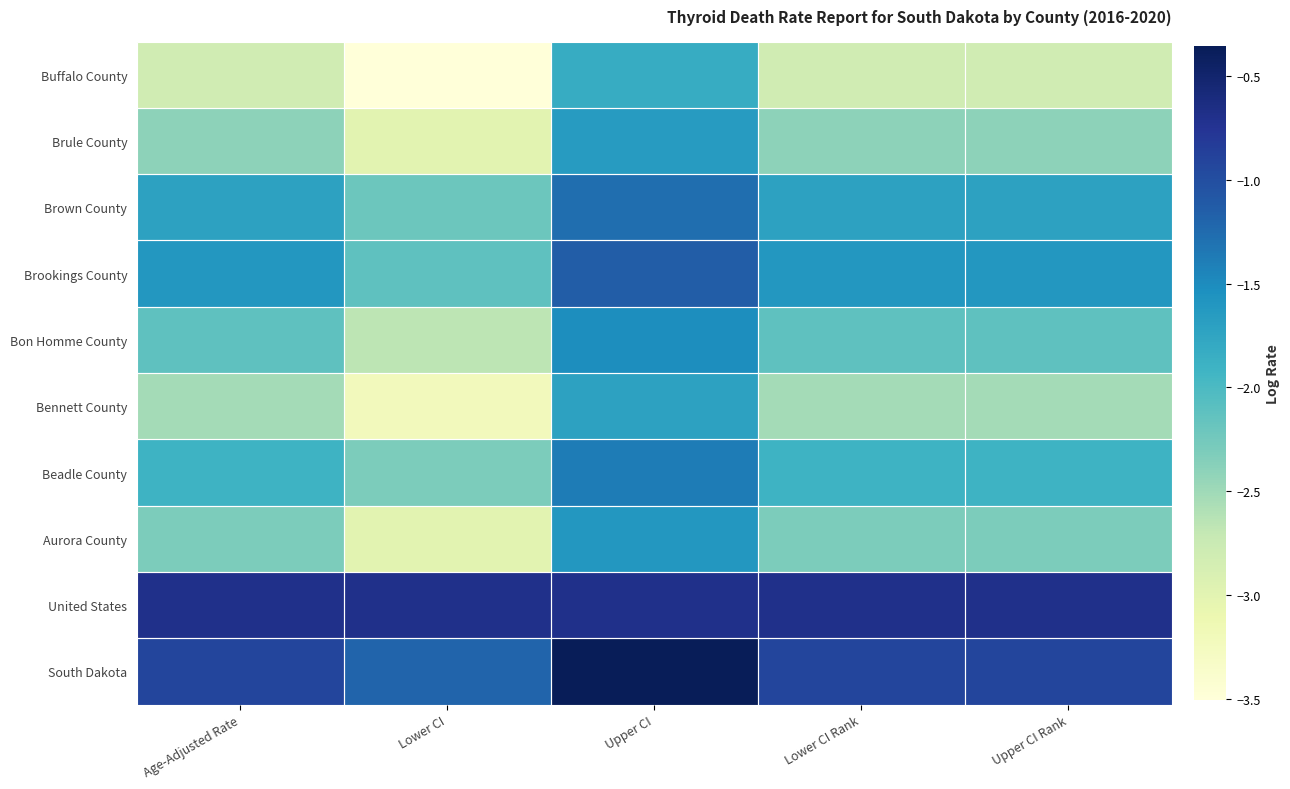

Which has a higher value, Lower CI Rank or Upper CI?

Upper CI